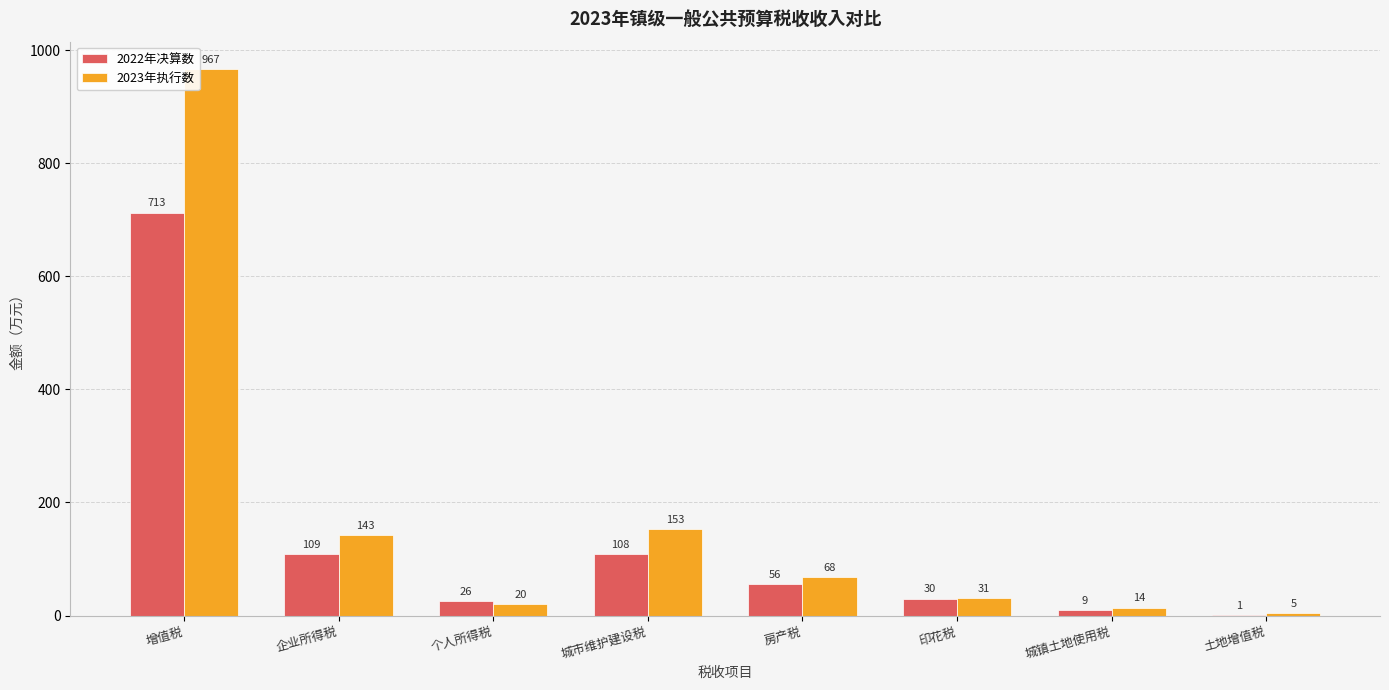

Does the chart contain stacked bars?

No